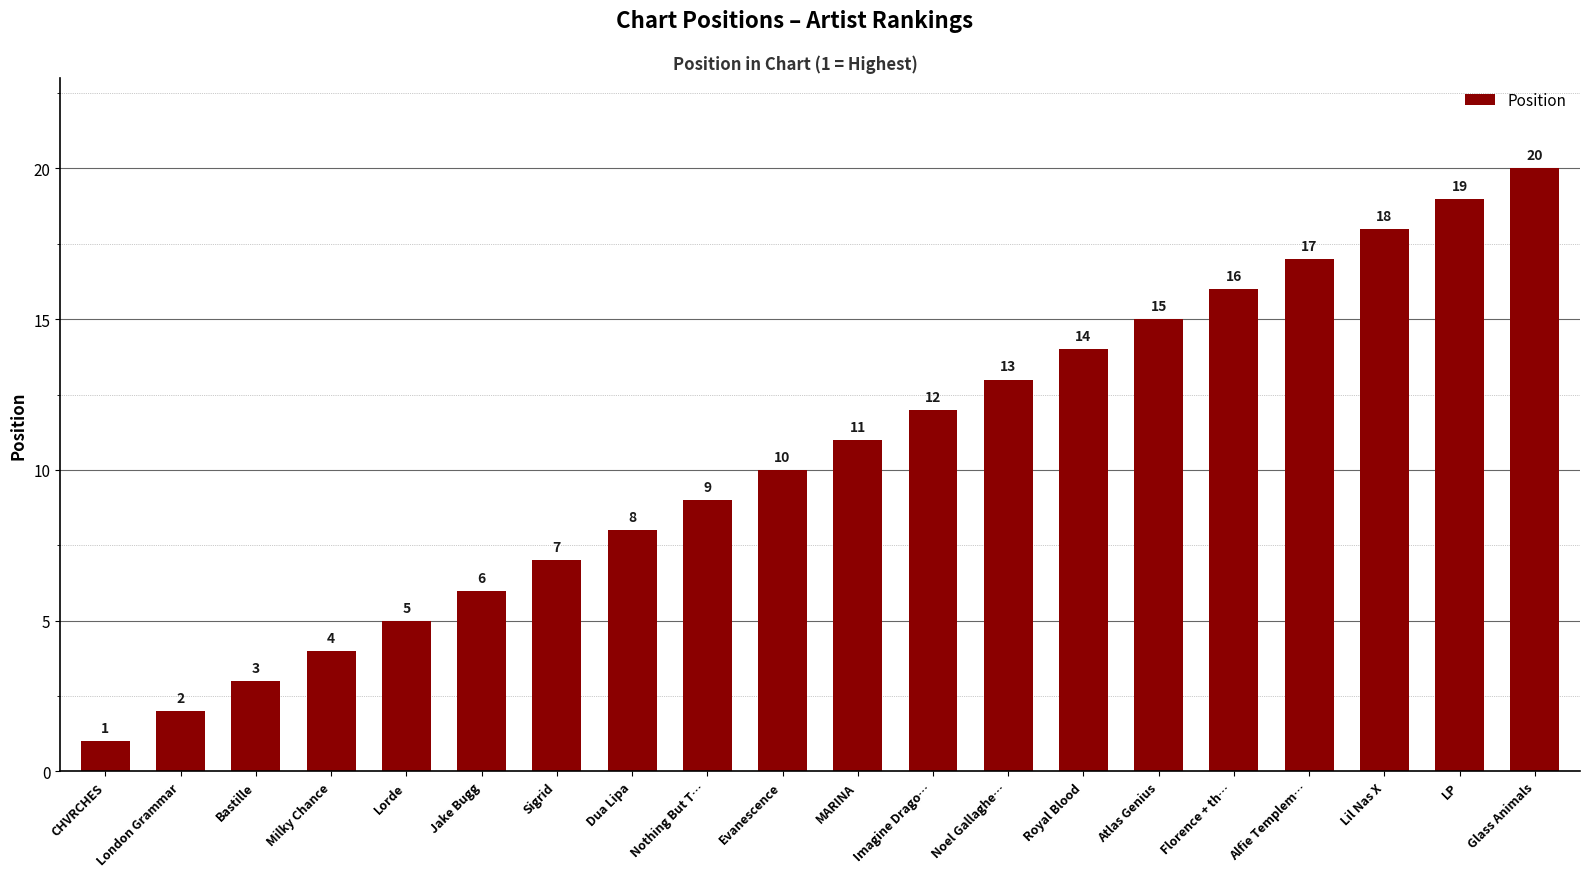

The chart shows a value of 6 at Jake Bugg. True or false?

True